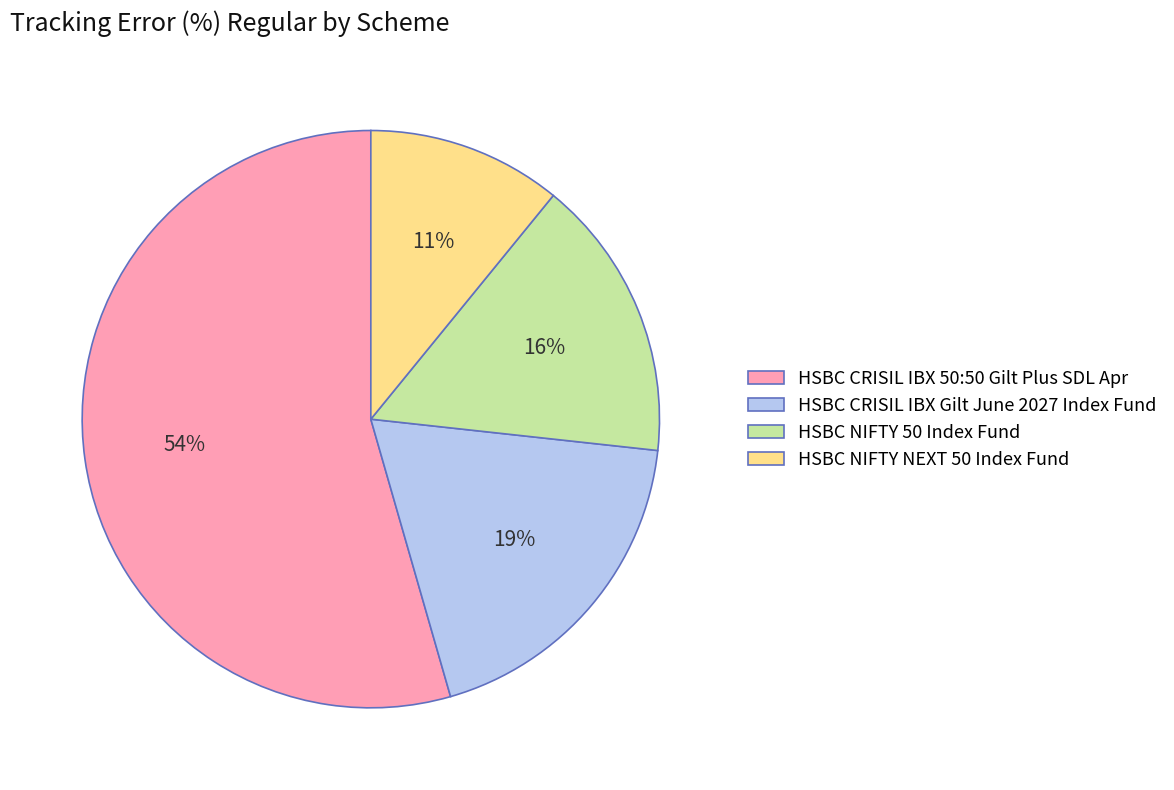

Which has a higher value, HSBC NIFTY 50 Index Fund or HSBC CRISIL IBX Gilt June 2027 Index Fund?

HSBC CRISIL IBX Gilt June 2027 Index Fund